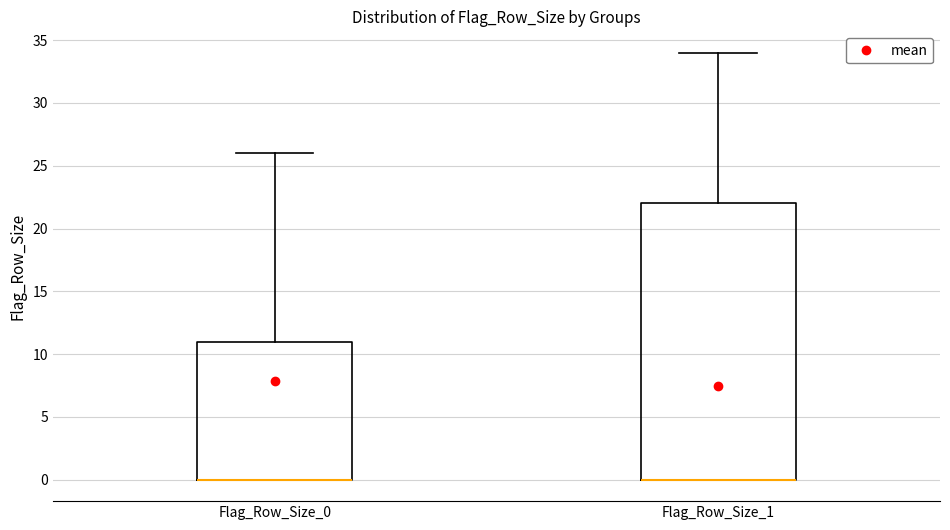

Where is the lower edge of the box for Flag_Row_Size_1 on the y-axis? The values are not printed on the chart, so give them approximately, as read against the axis.

0